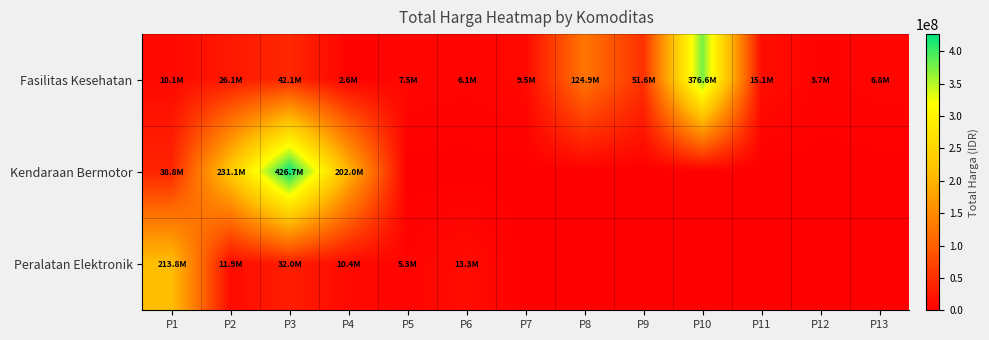

What is the spread (max minus min) of values at P2?

219220900